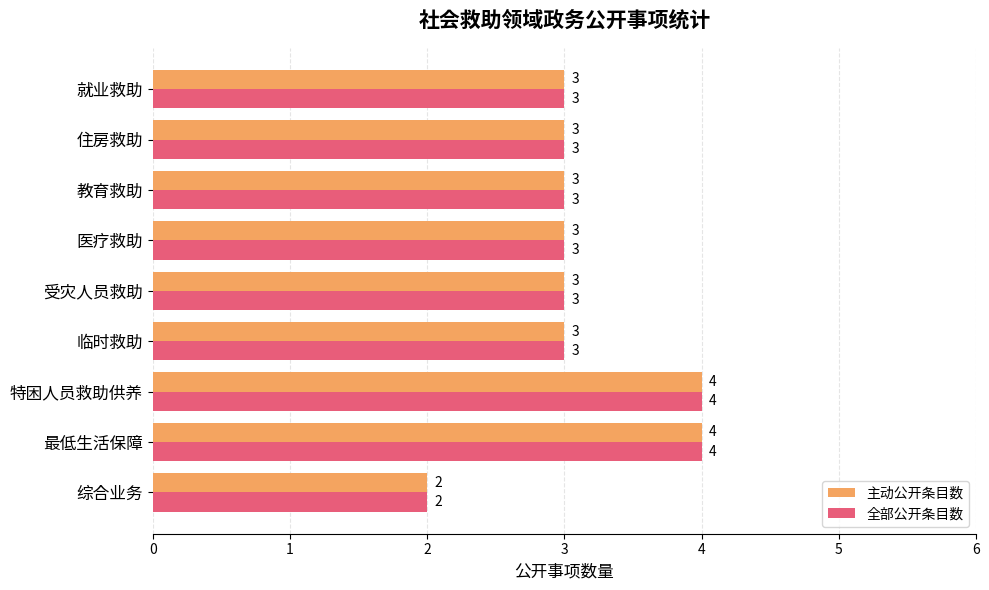

True or false: 全部公开条目数 has a value of 2 at 综合业务.

True